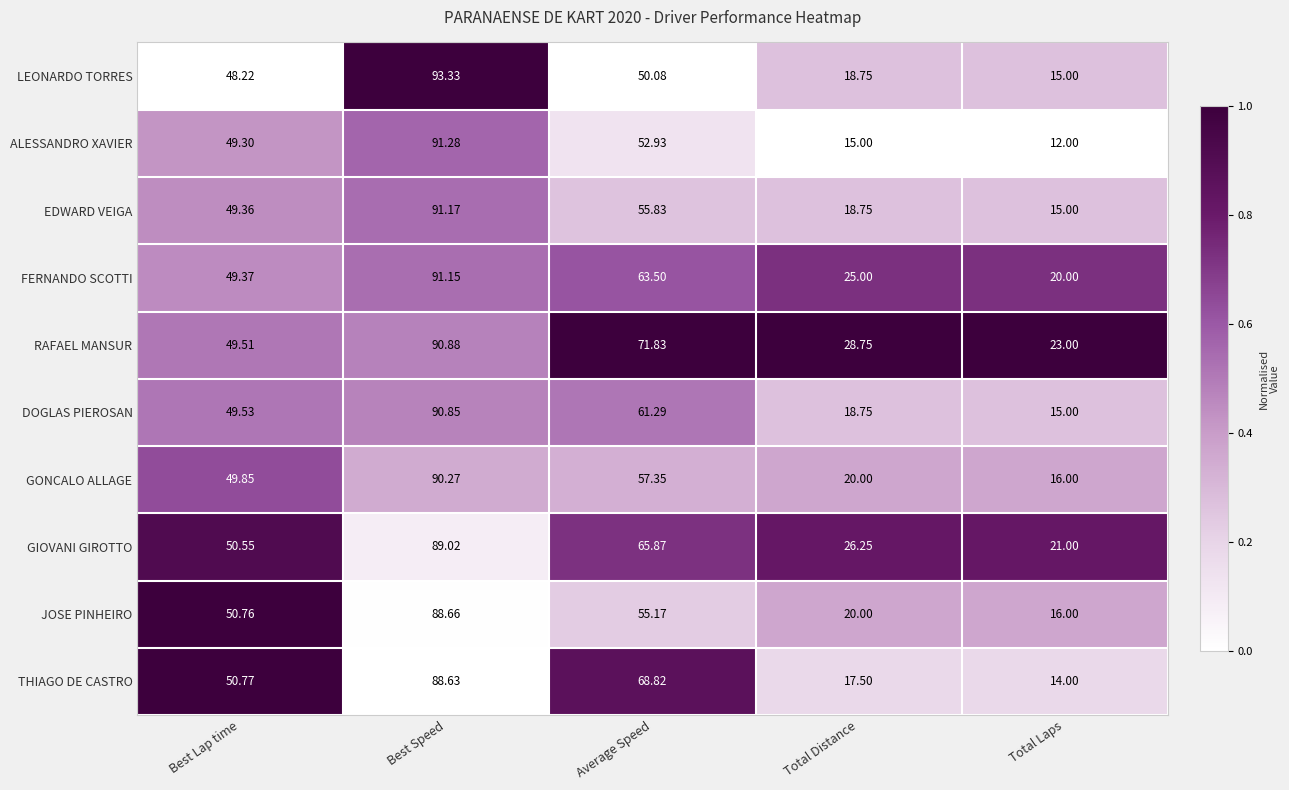

Which series has the widest spread of values?

ALESSANDRO XAVIER